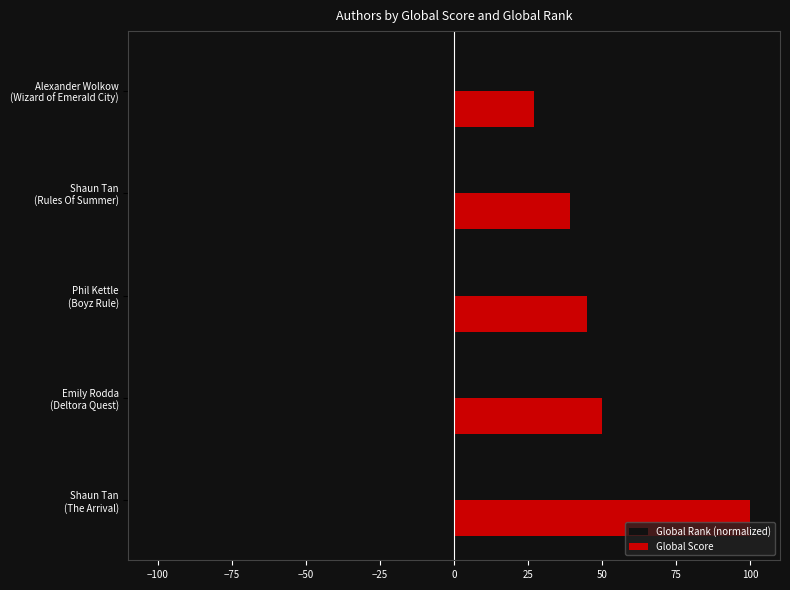

Where is Global Rank (normalized) nearest to the value -71?

Emily Rodda
(Deltora Quest)